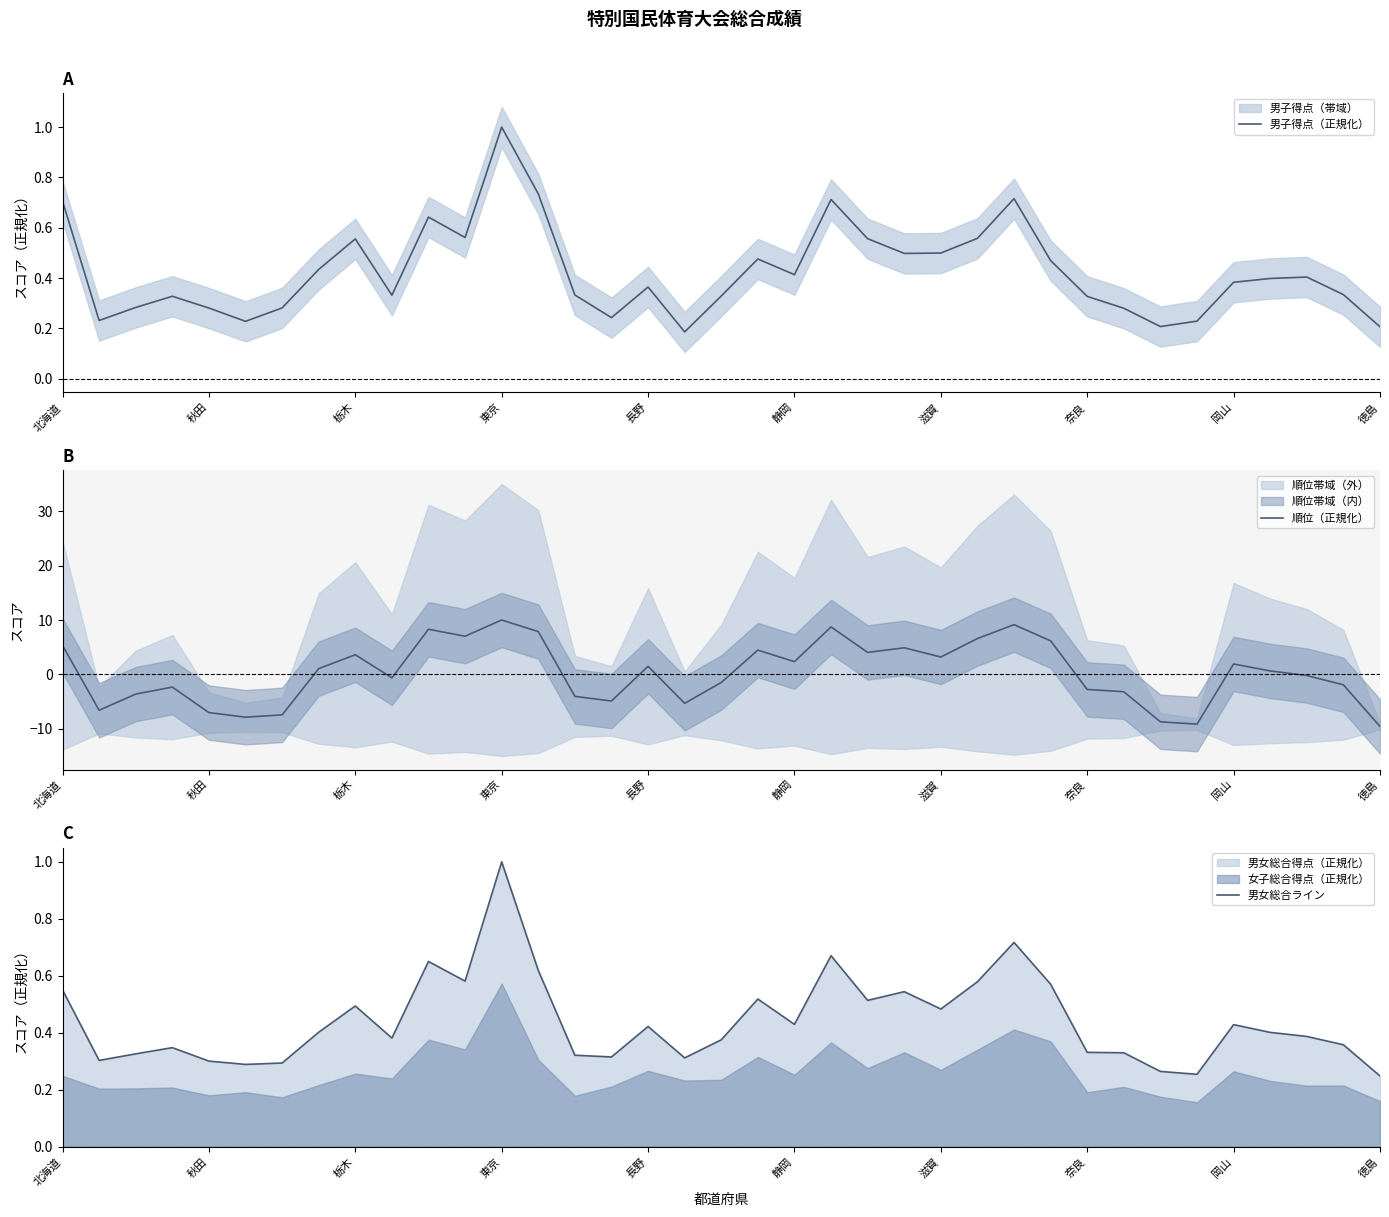

What is the minimum value for 順位（正規化）?

-9.6